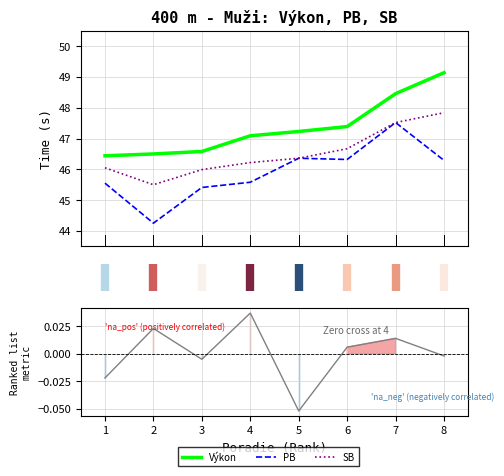

True or false: SB and Výkon cross at least once.

False